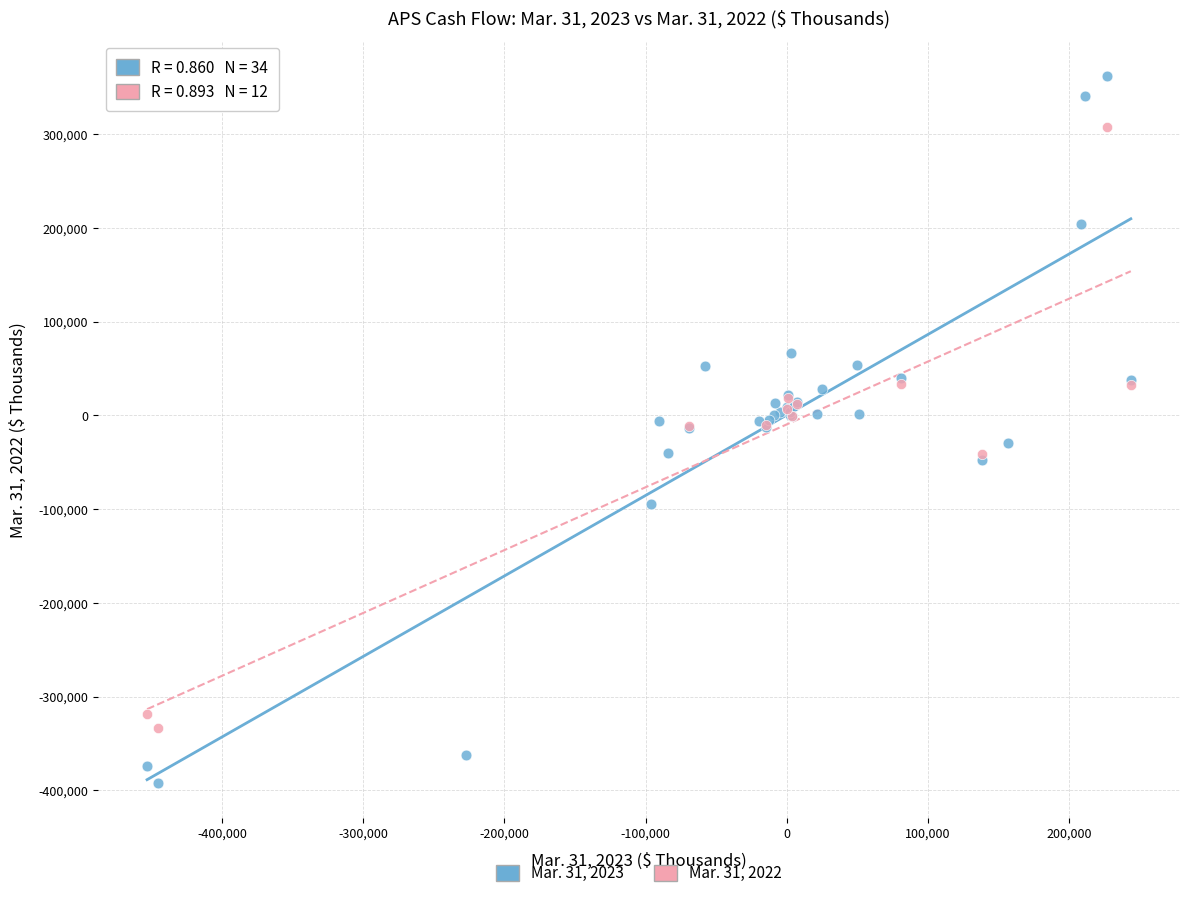

Which series has the widest spread of Y values?

Mar. 31, 2023